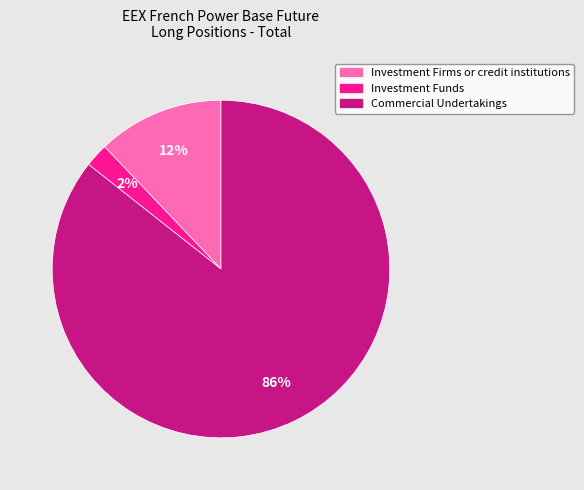

How many slices are in this pie chart?

3